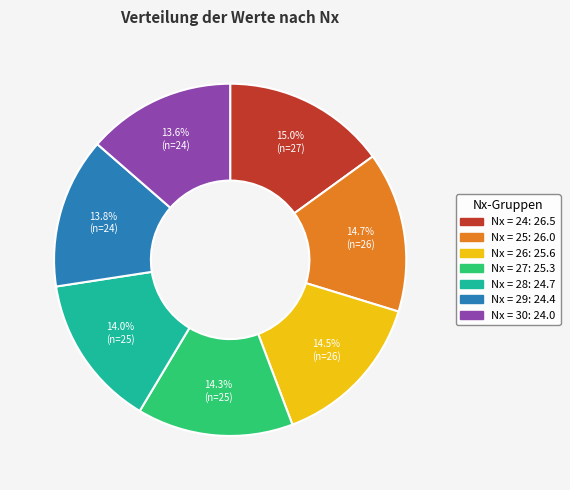

How many slices are in this pie chart?

7